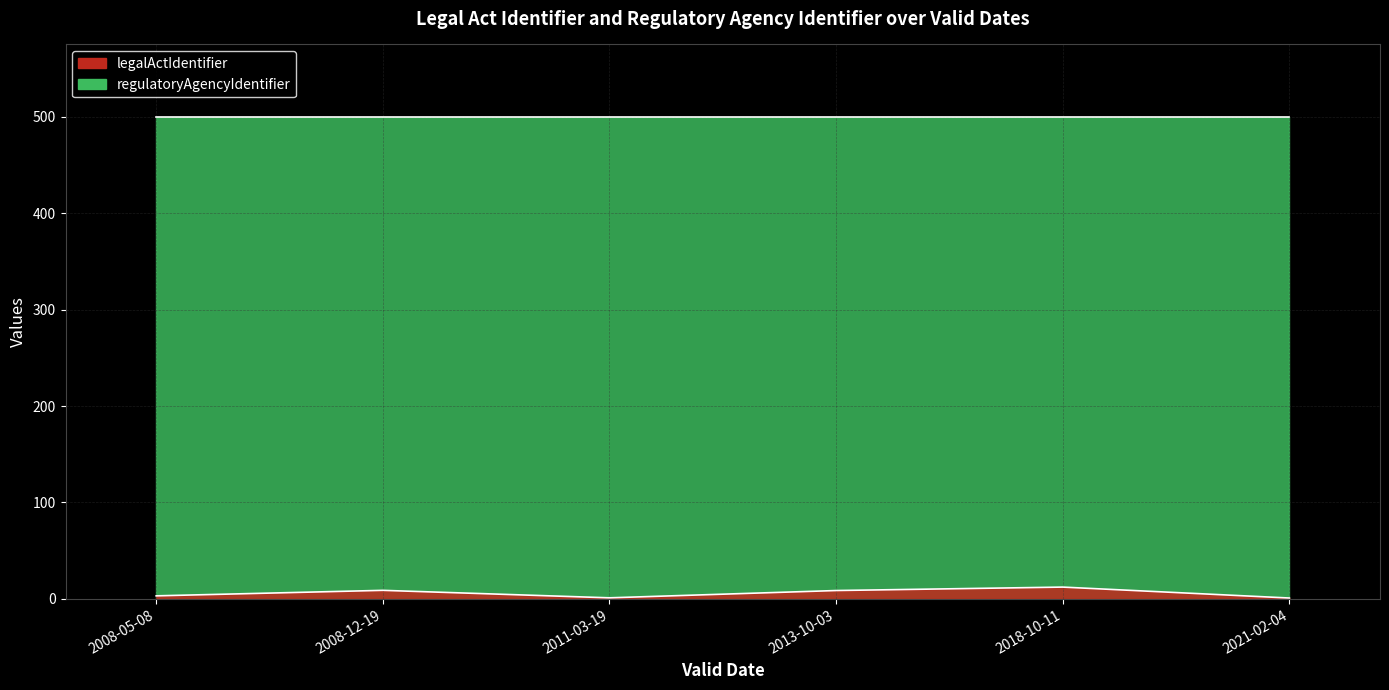

At which label does the data first exceed 8?

2008-12-19